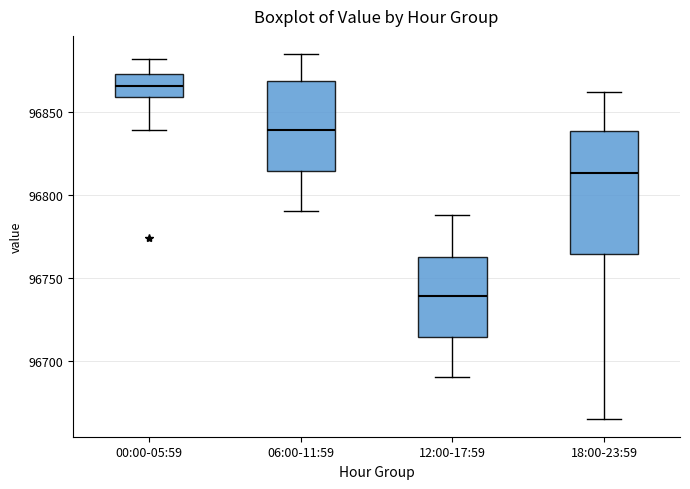

Which box is the tallest, from its lower edge to its upper edge?

18:00-23:59